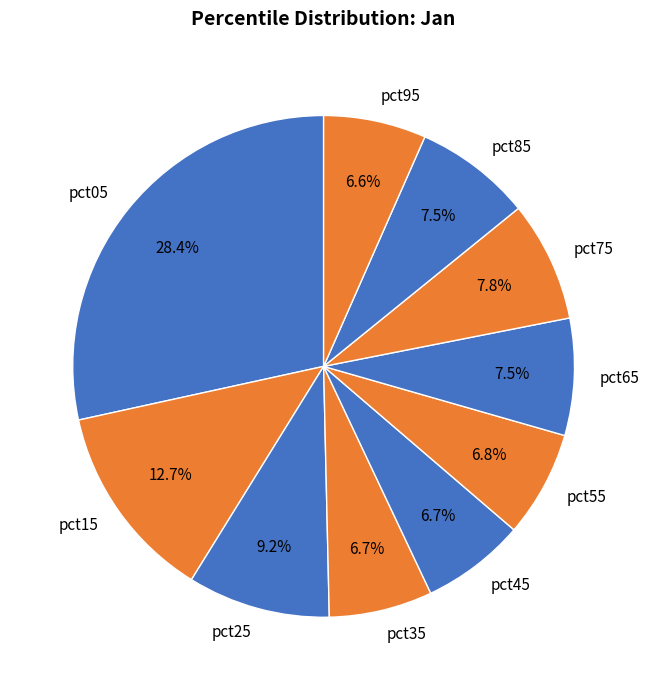

Is the sum of pct55 and pct05 greater than half?

No